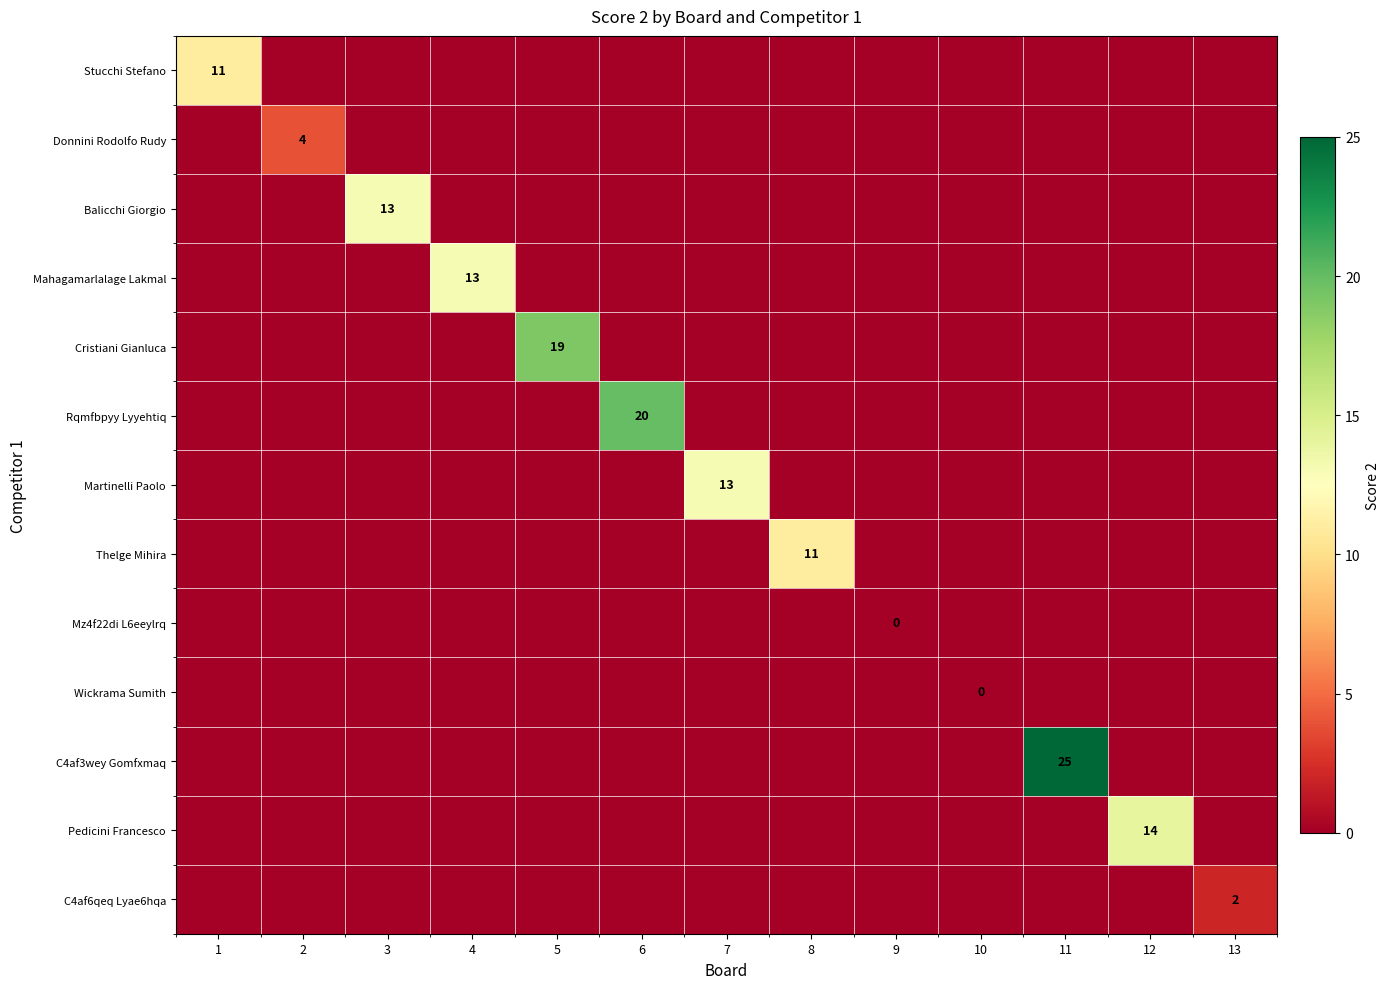

Between 7 and 13, which series saw the biggest shift?

Martinelli Paolo